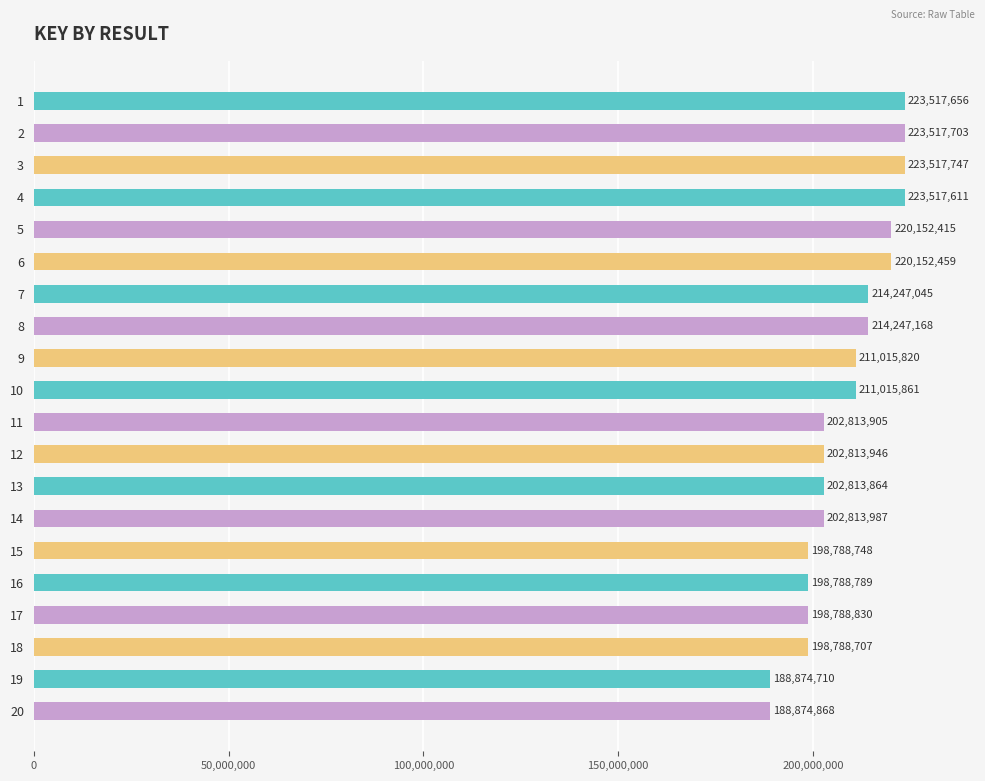

What is the difference between the maximum and minimum values?

34643037